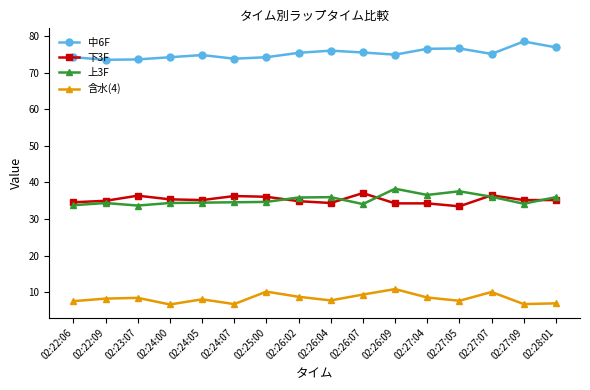

Does the chart have visible grid lines?

No